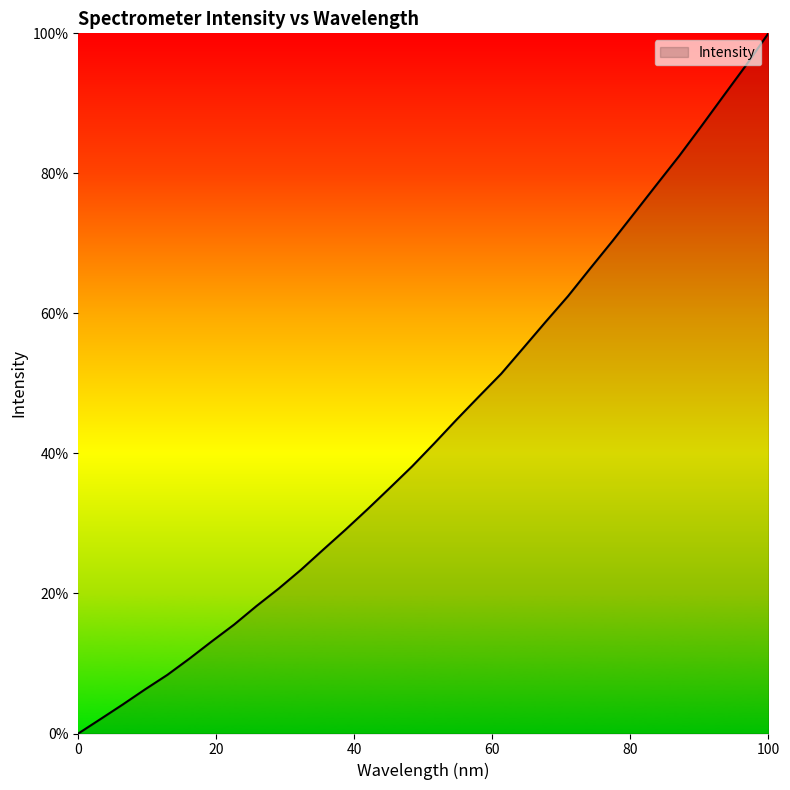

What is the maximum value shown in the chart?

100.0